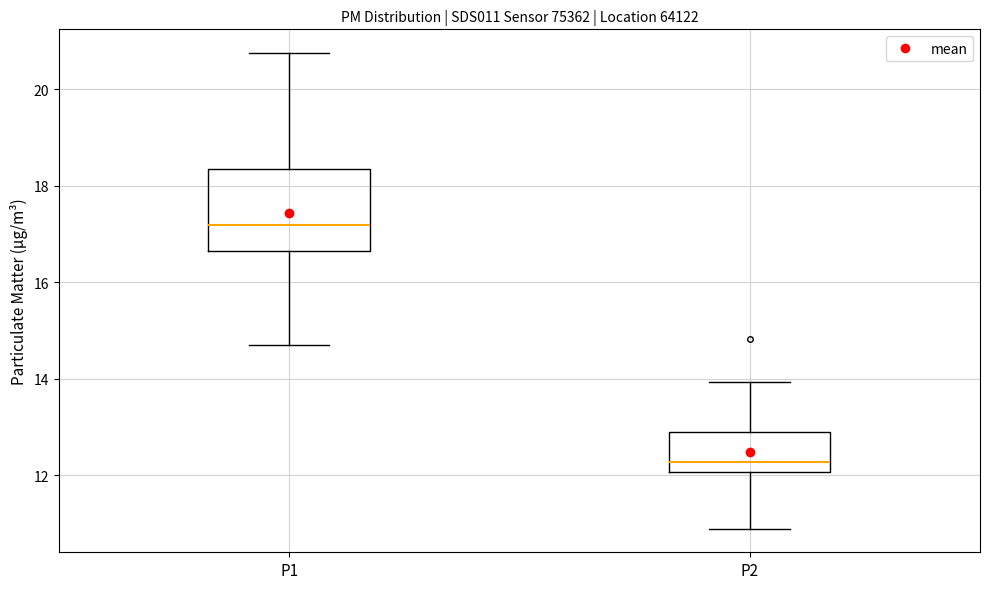

Reading left to right, transcribe this box plot: for each box, give where its median line is, the range the box spans, and where its two whiskers end, as read against the y-axis. The values are not printed on the chart, so give them approximately, as read against the axis.

P1: median 17.2, box 16.6 to 18.4, whiskers 14.8 to 20.8
P2: median 12.2, box 12.0 to 13.0, whiskers 11.0 to 14.0